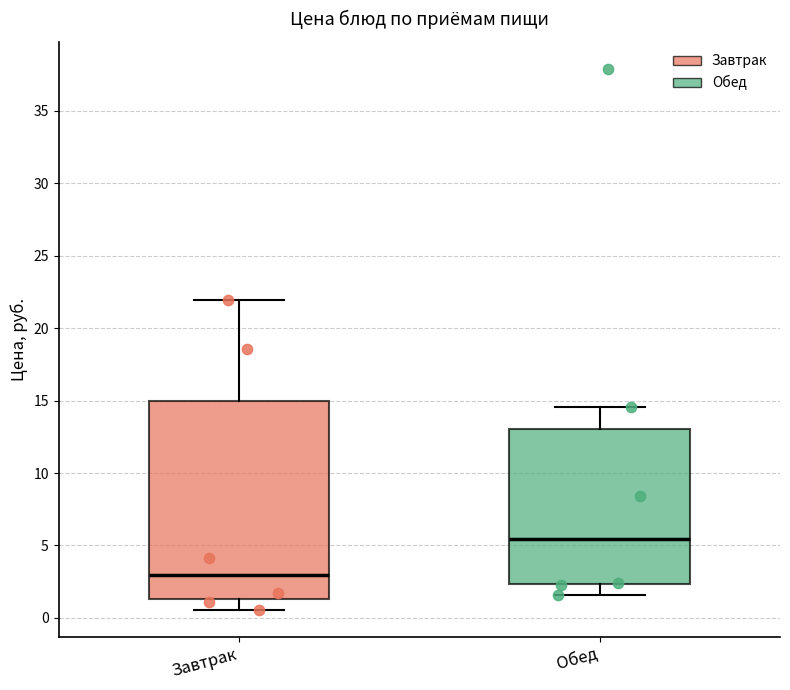

Which box's median line is the highest?

Обед